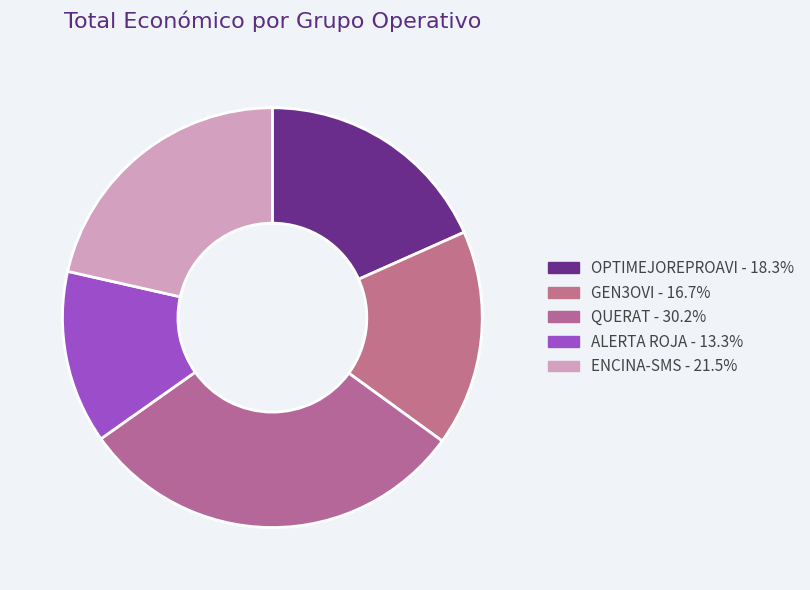

True or false: GEN3OVI accounts for 17% of the total.

True